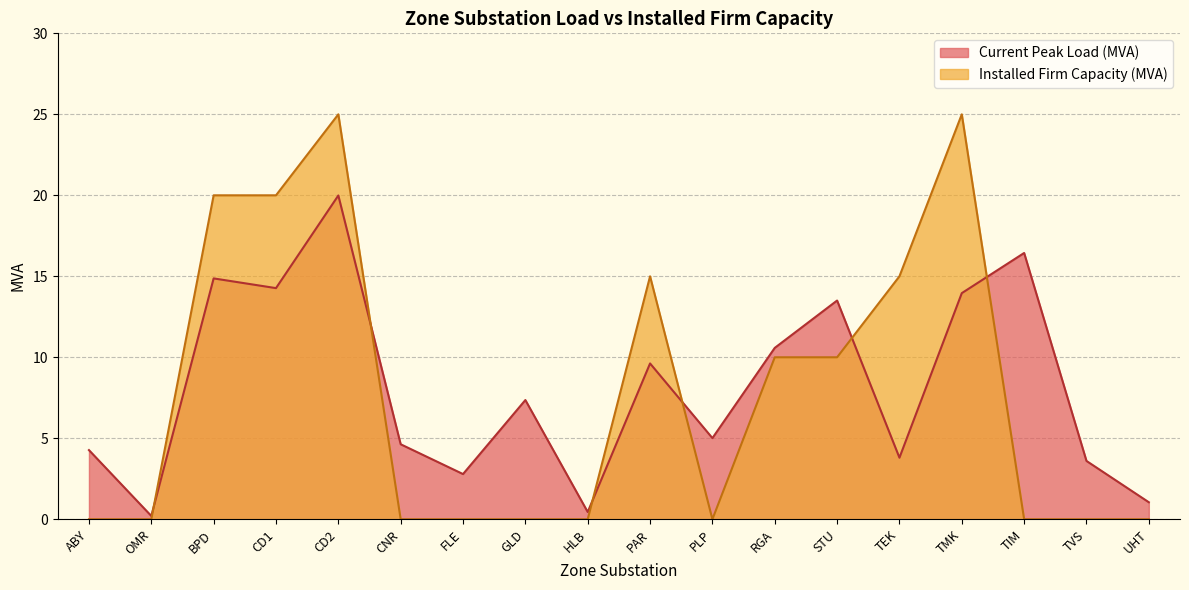

How many data points does each series have?

18